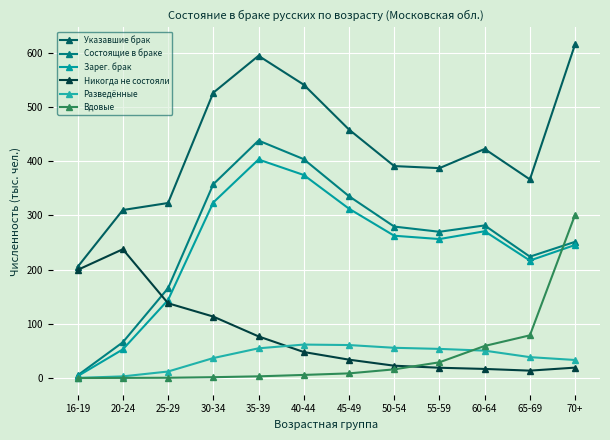

Where is Состоящие в браке nearest to the value 221?

65-69